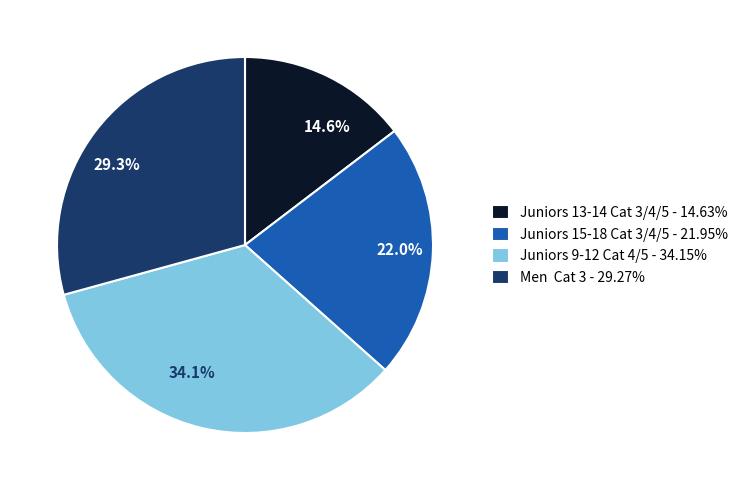

How much of the chart is everything except Juniors 15-18 Cat 3/4/5?

78.0%